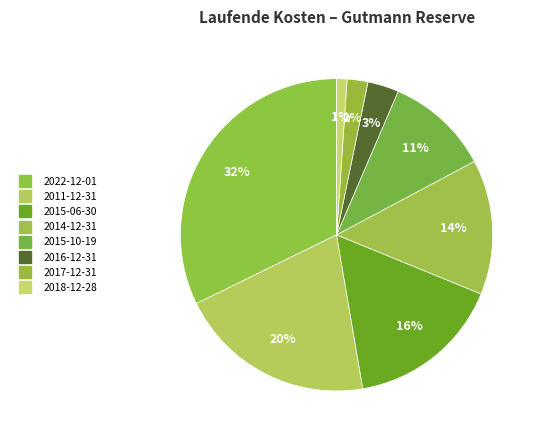

Which category has the smallest portion of the pie?

2018-12-28